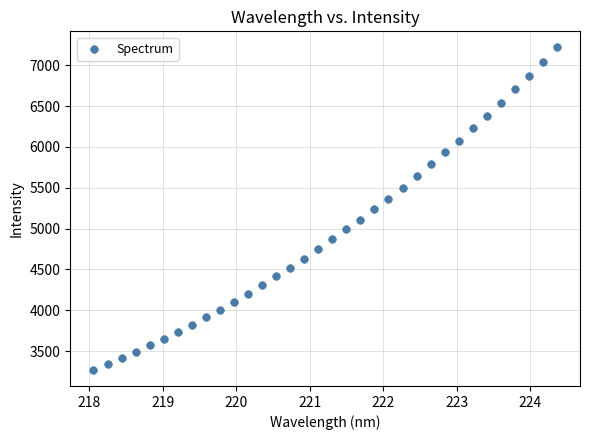

What is the range of Y values (max minus min)?

3946.4